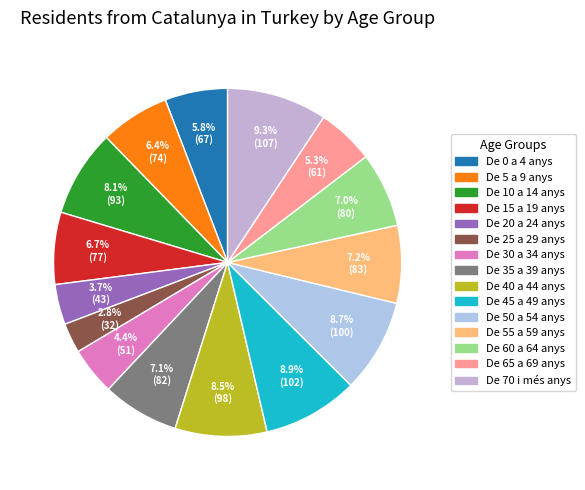

Which category has the smallest portion of the pie?

De 25 a 29 anys